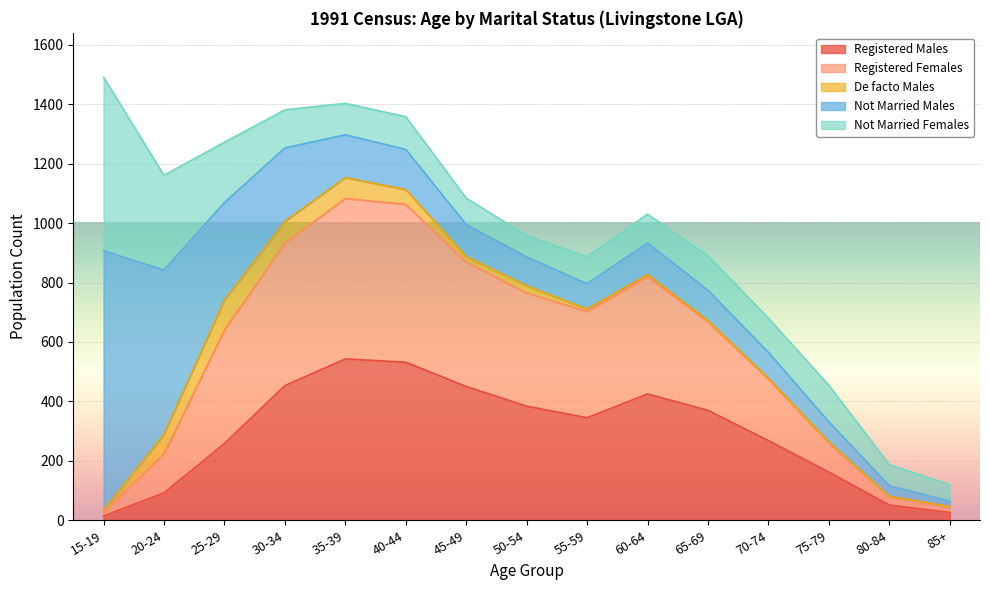

What is the label of the 14th point from the left?

80-84